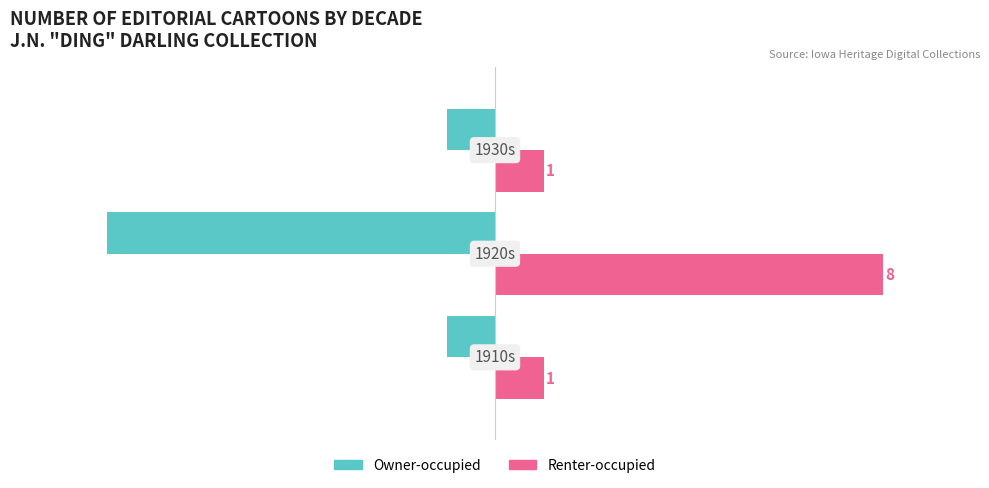

What is the difference between the maximum and minimum values in the Owner-occupied series?

7